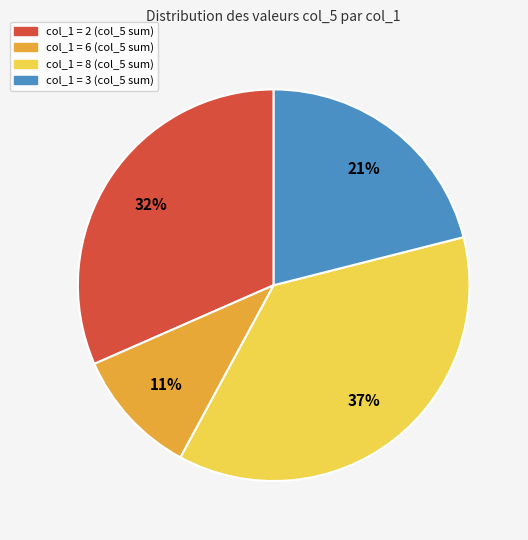

Is there a majority slice in this chart?

No